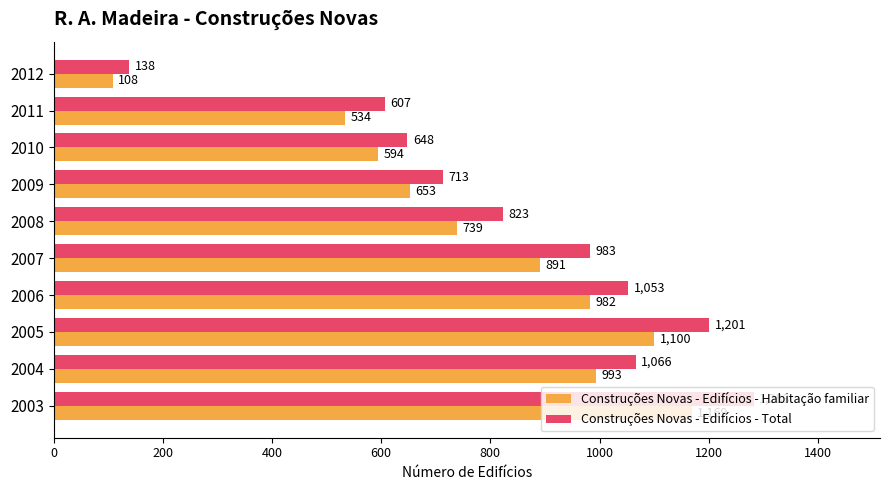

What are all the series names shown in the legend?

Construções Novas - Edifícios - Habitação familiar, Construções Novas - Edifícios - Total